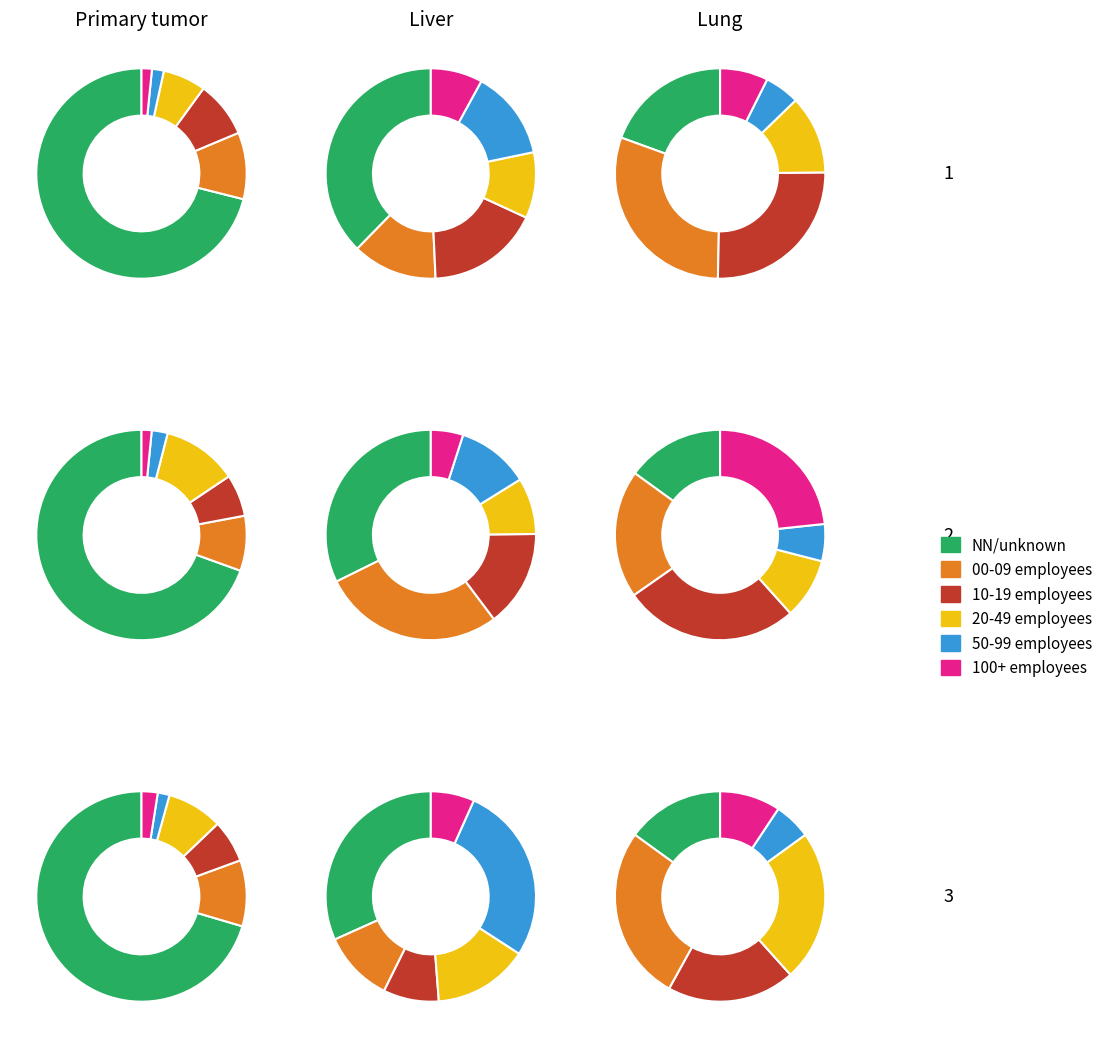

The NN slice represents 46% of the pie. True or false?

False